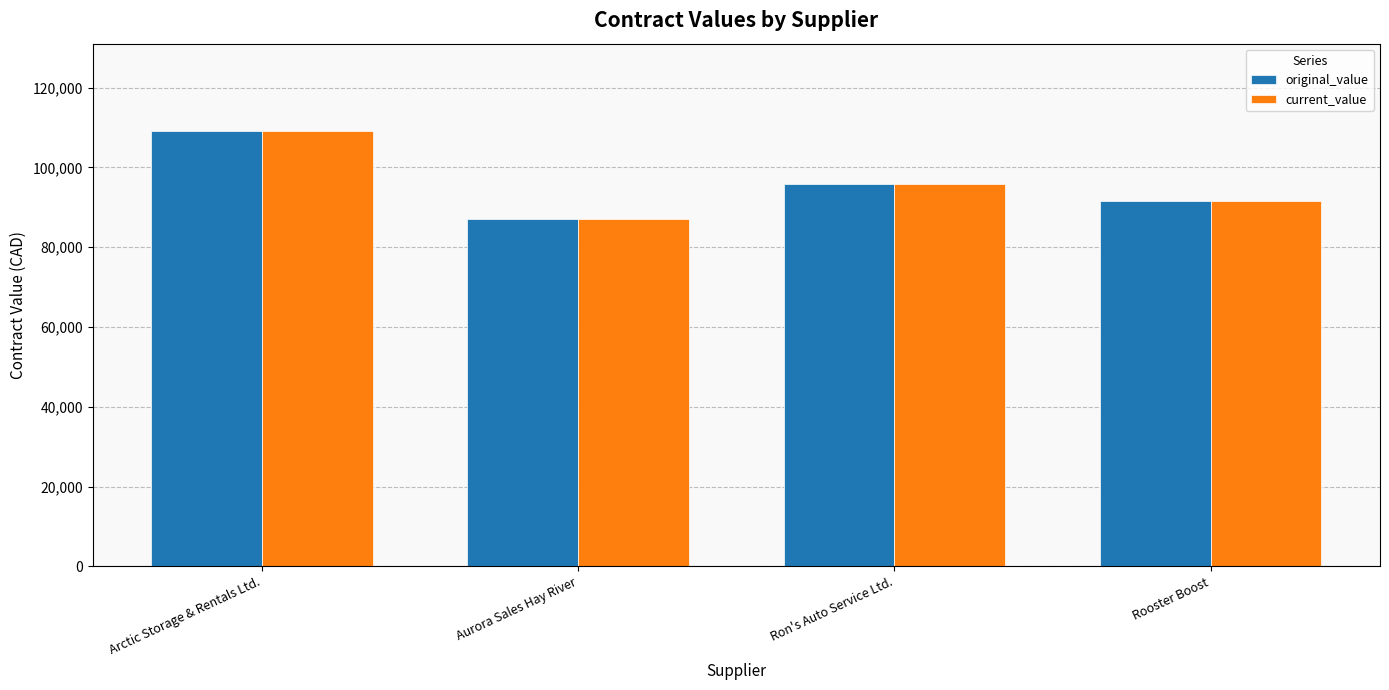

What is the label of the 4th bar from the right?

Arctic Storage & Rentals Ltd.